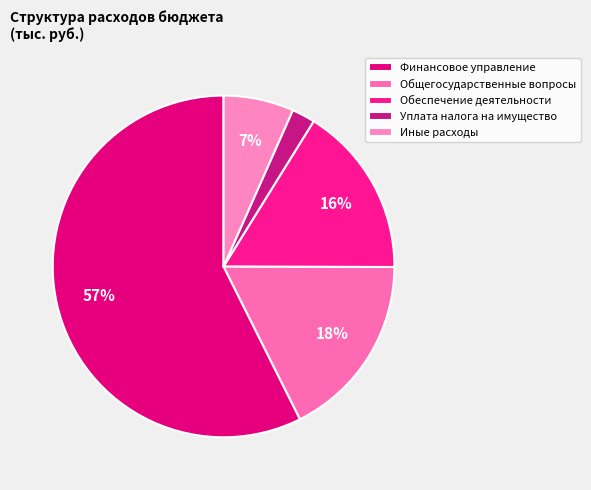

How much of the chart is everything except Уплата налога на имущество?

97.8%